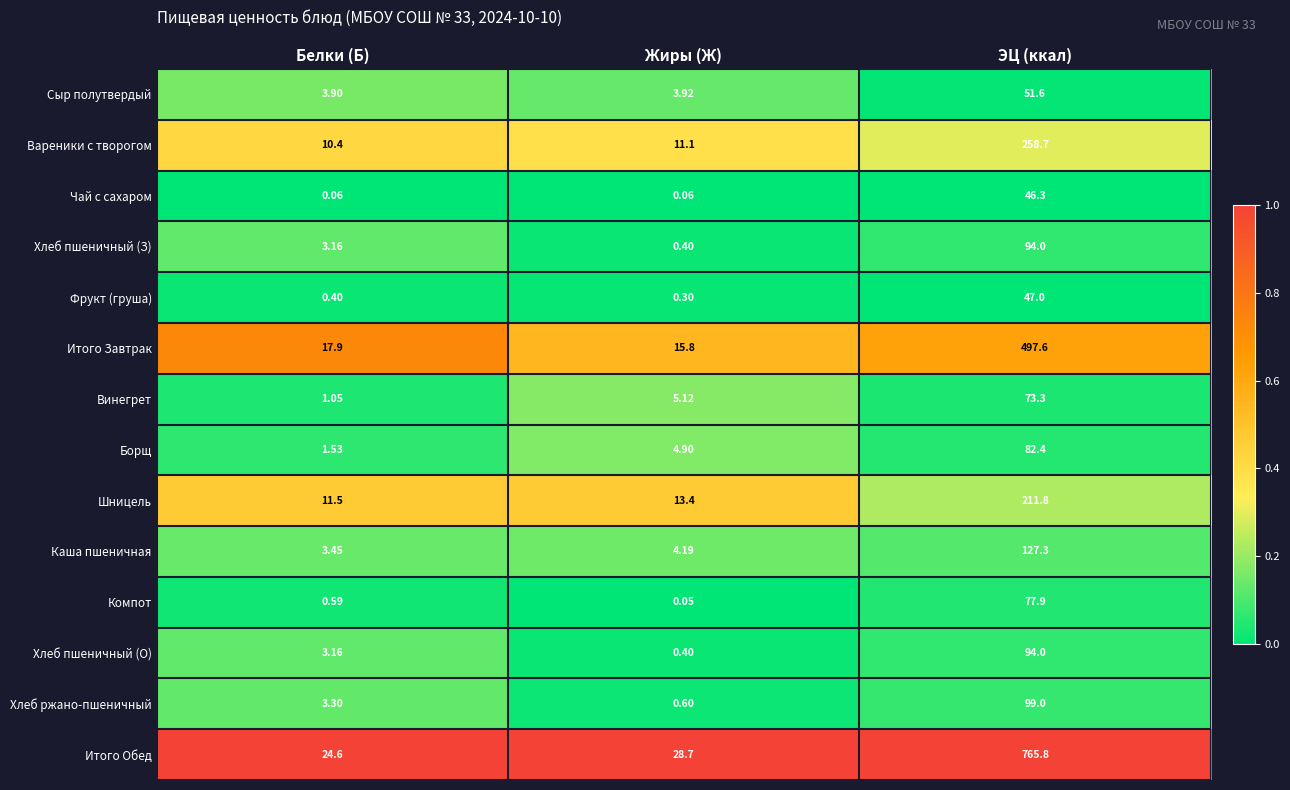

Is the value of Хлеб пшеничный (З) at Белки (Б) greater than the value of Фрукт (груша) at ЭЦ (ккал)?

No